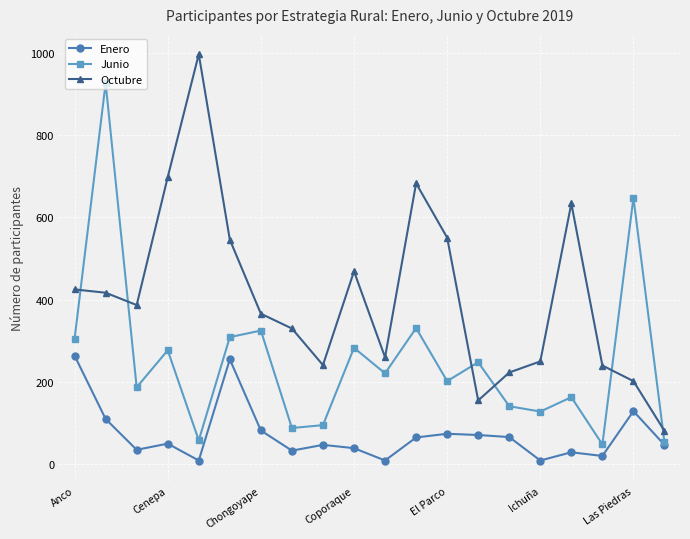

Rank the series by their average value, from highest to lowest.

Octubre, Junio, Enero